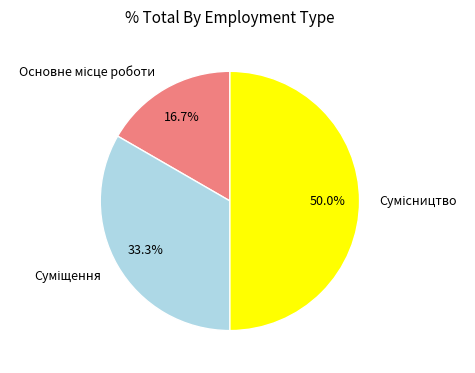

How many slices are in this pie chart?

3